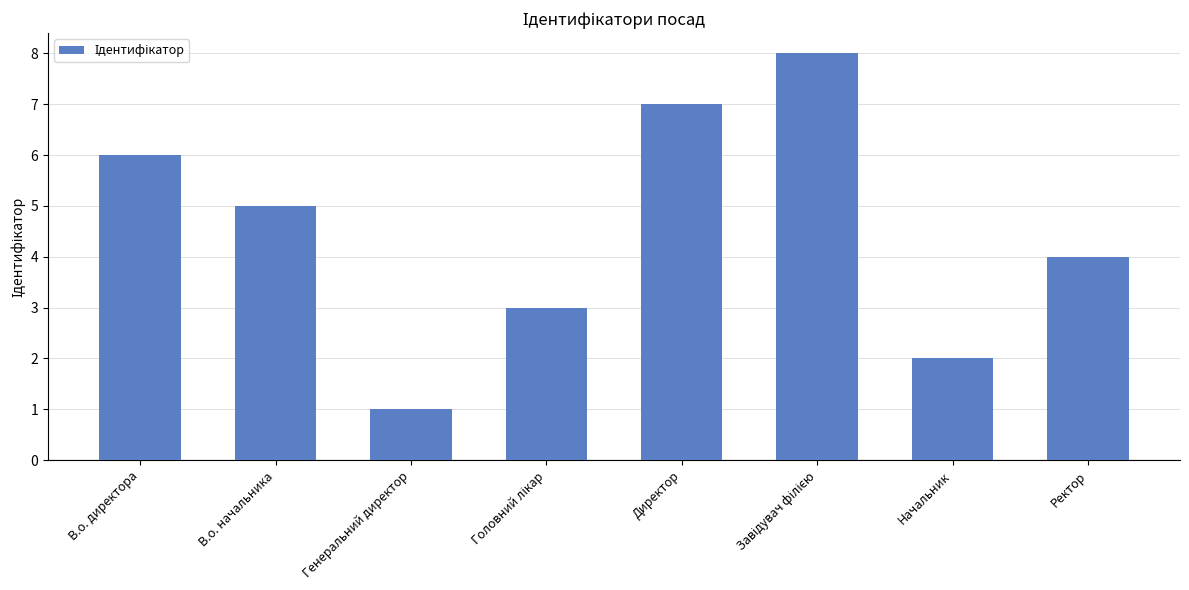

What is the label of the 4th bar from the right?

Директор